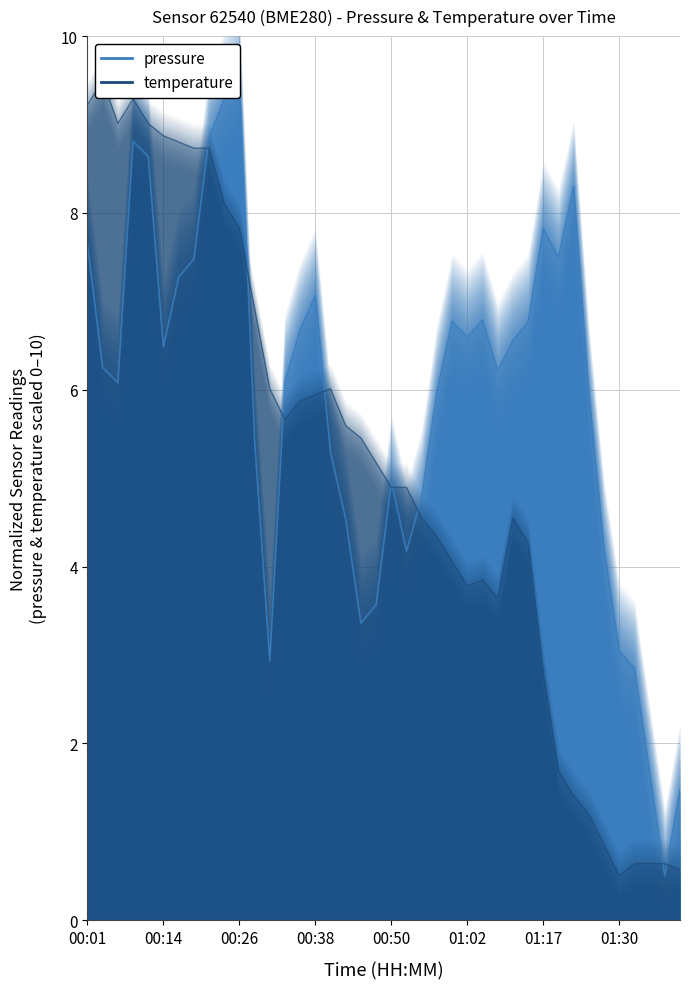

Which series ends up on top after the final intersection of temperature and pressure?

pressure